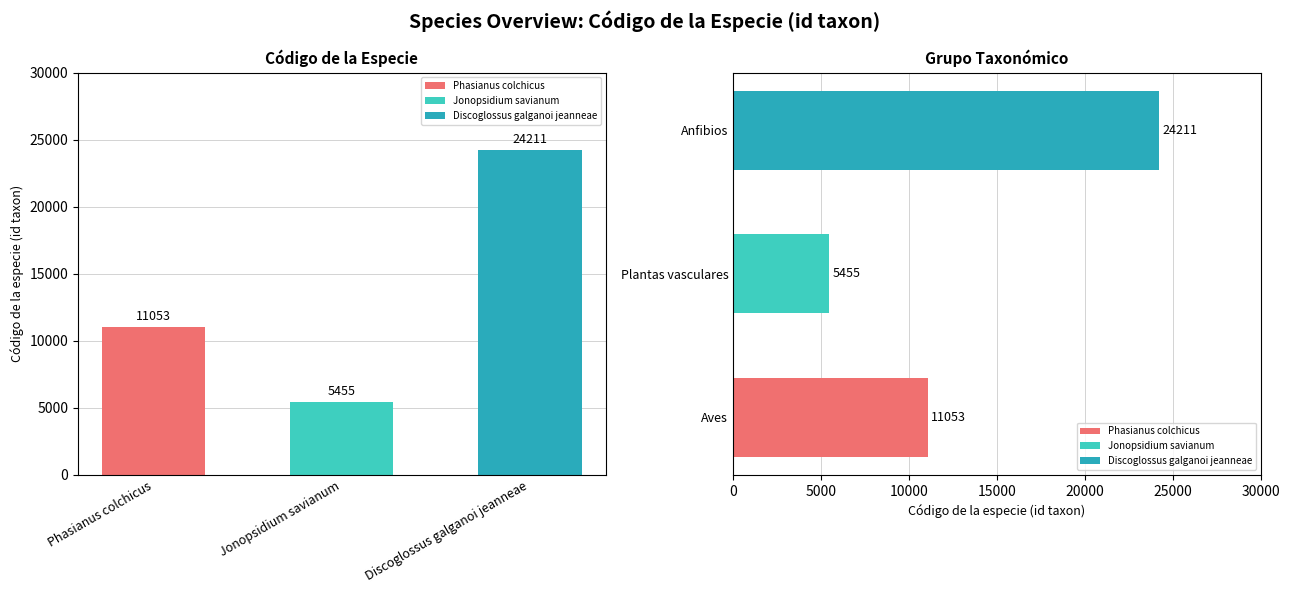

What is the difference between the maximum and minimum values?

18756